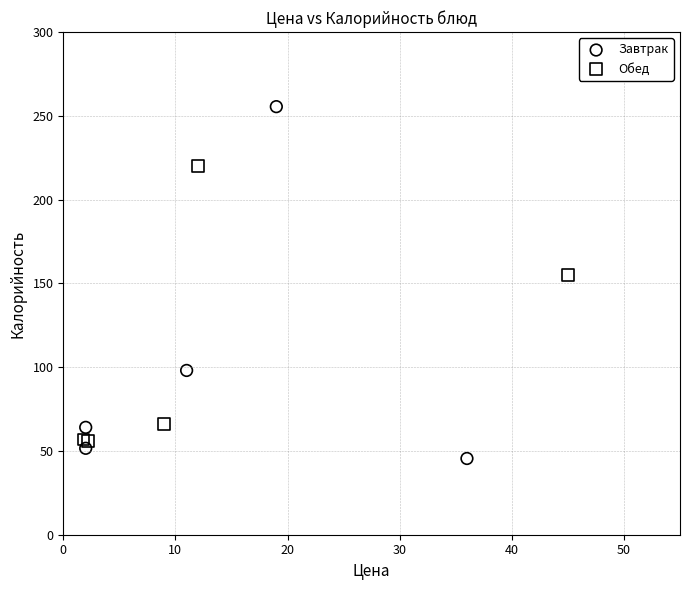

Which series contains the lowest Y value?

Завтрак